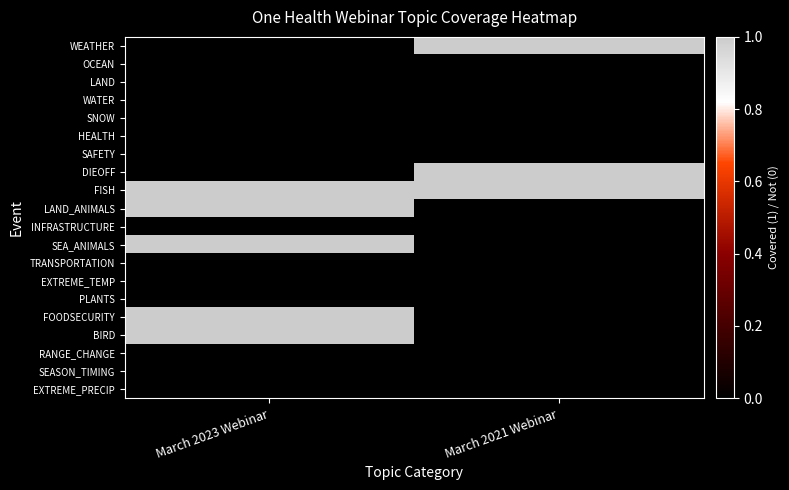

What is the spread (max minus min) of values at March 2021 Webinar?

1